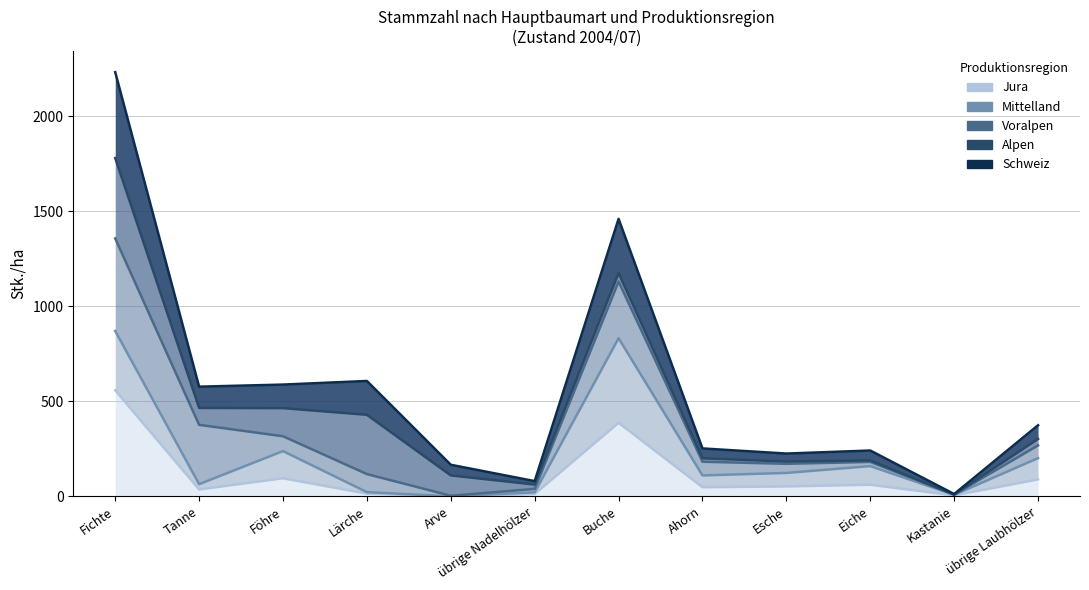

The value of Jura at Esche is 52. True or false?

True